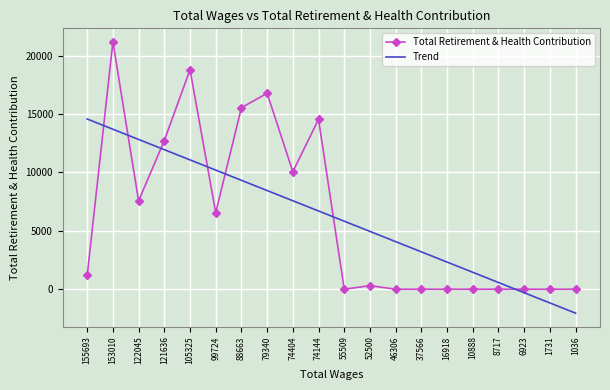

True or false: Trend has more than 2 interior local peaks.

False